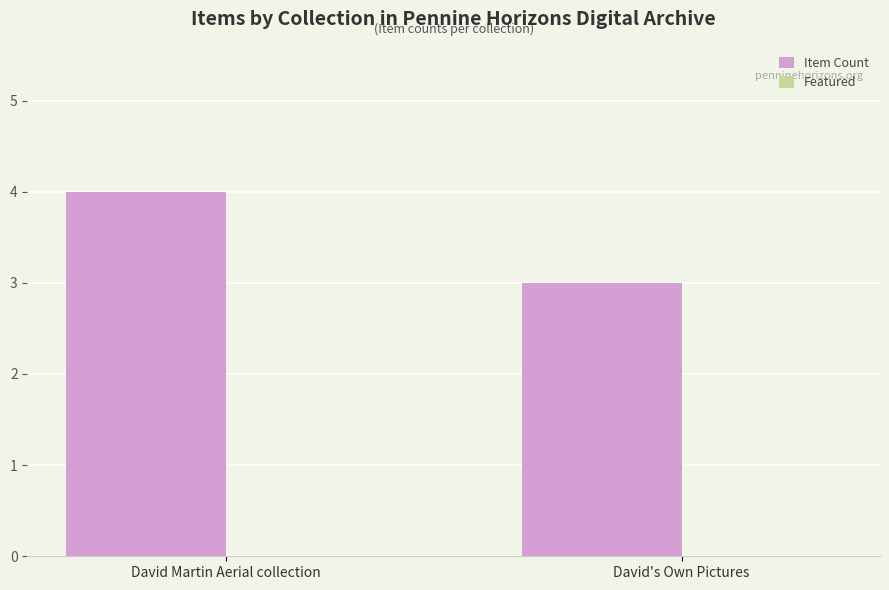

Count the number of data series in this chart.

1